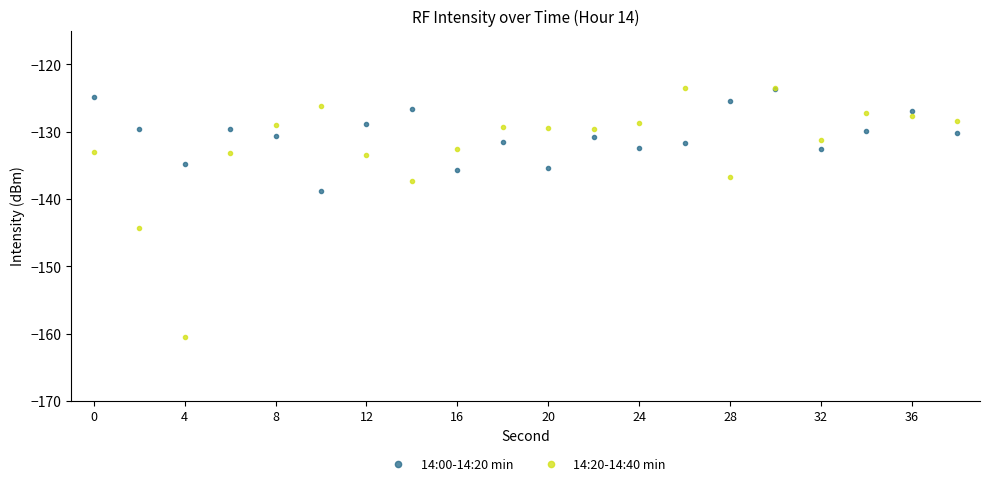

What is the difference between the maximum and minimum values in the 14:00-14:20 min series?

15.2